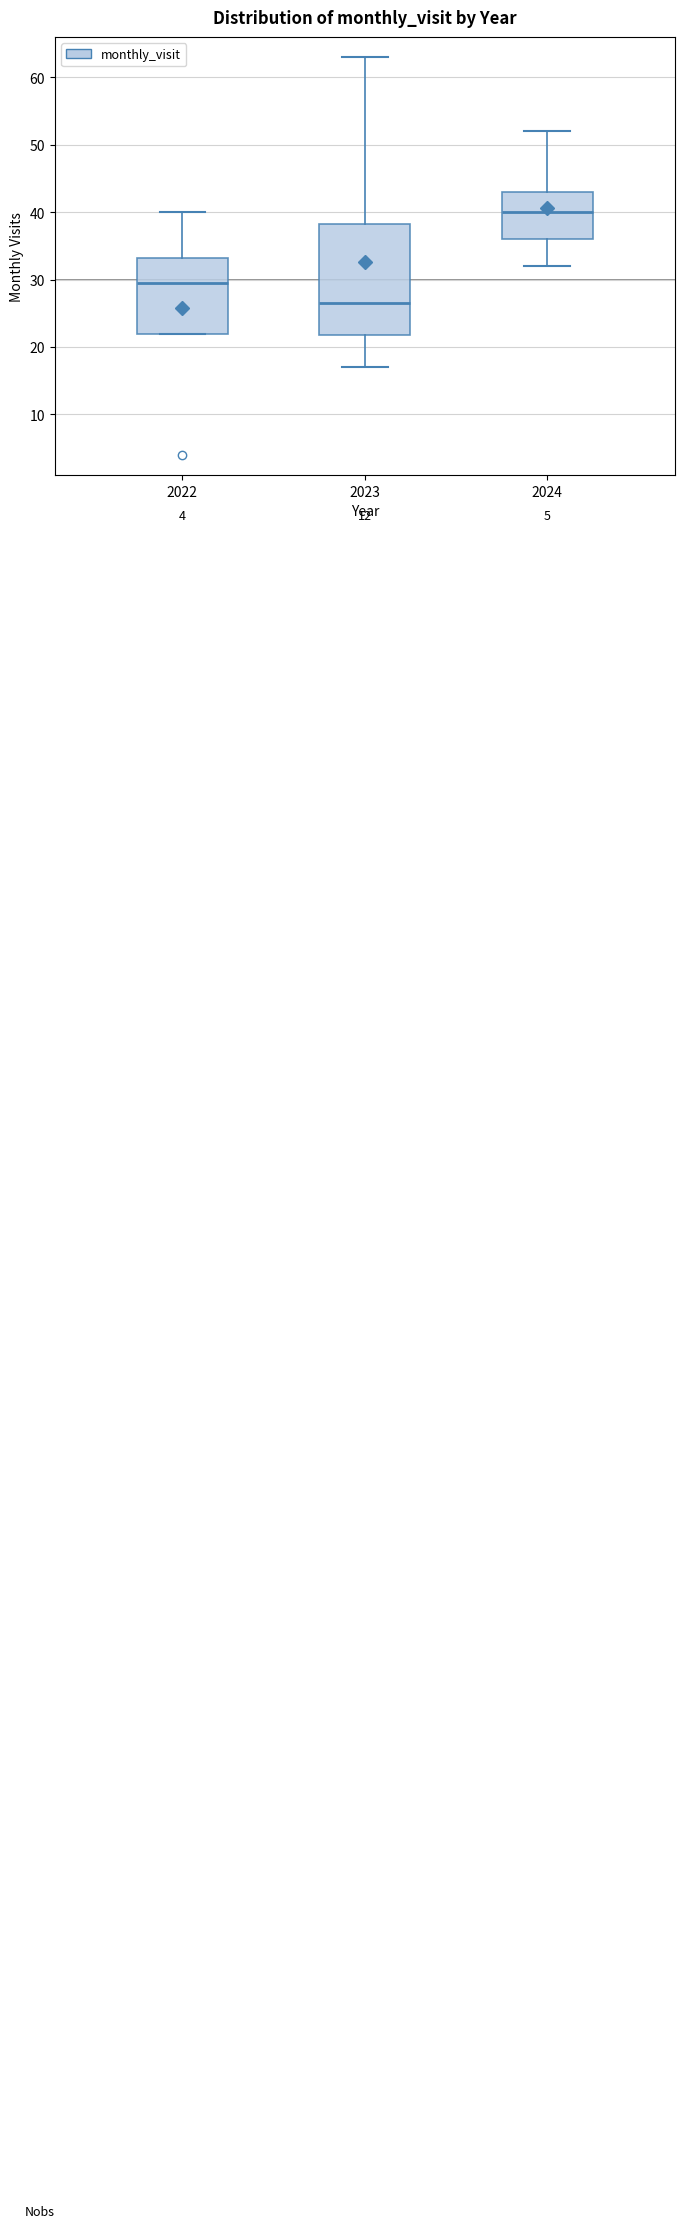

Where does the upper whisker of the box at x = 2023 end on the y-axis? The values are not printed on the chart, so give them approximately, as read against the axis.

63